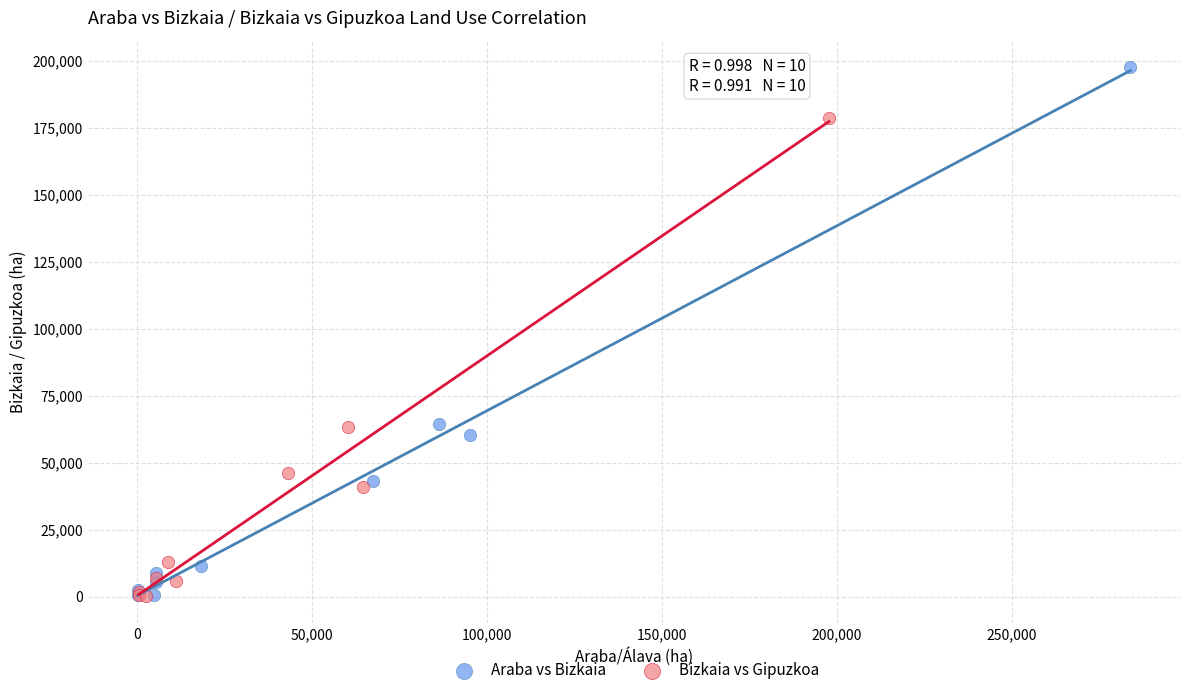

Which series has the widest spread of Y values?

Araba vs Bizkaia